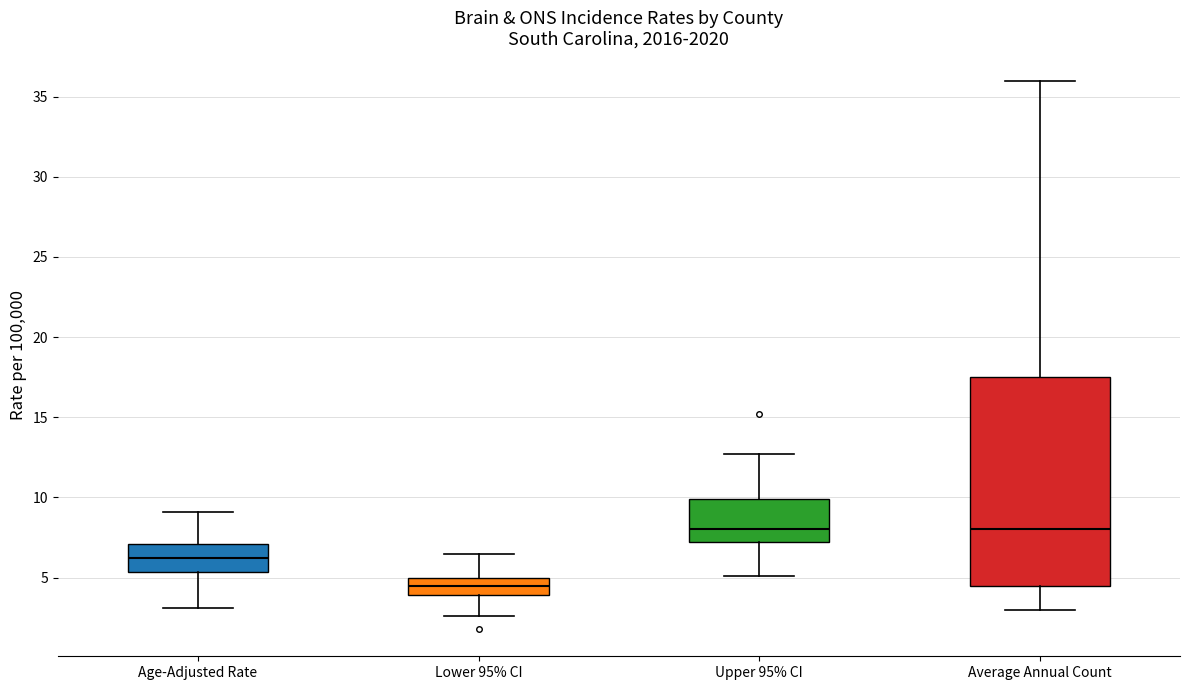

Reading left to right, transcribe this box plot: for each box, give where its median line is, the range the box spans, and where its two whiskers end, as read against the y-axis. The values are not printed on the chart, so give them approximately, as read against the axis.

Age-Adjusted Rate: median 6.0, box 5.5 to 7.0, whiskers 3.0 to 9.0
Lower 95% CI: median 4.5, box 4.0 to 5.0, whiskers 2.5 to 6.5
Upper 95% CI: median 8.0, box 7.0 to 10.0, whiskers 5.0 to 12.5
Average Annual Count: median 8.0, box 4.5 to 17.5, whiskers 3.0 to 36.0